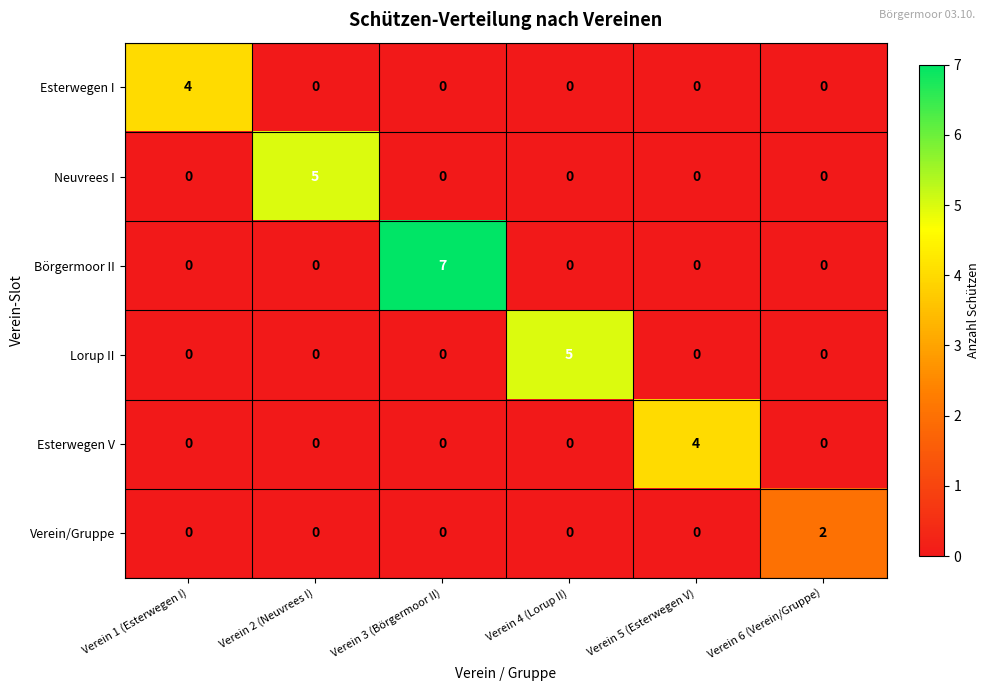

Which series has the largest total across all categories?

Börgermoor II